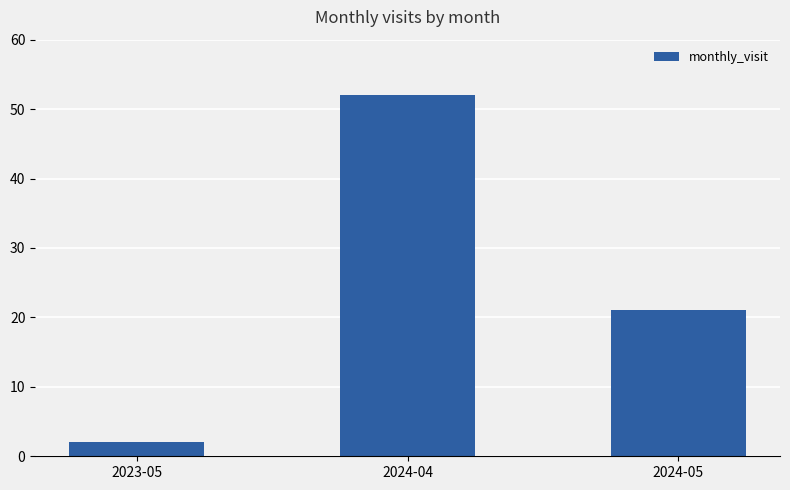

Is it true that the value at 2023-05 is 2?

True